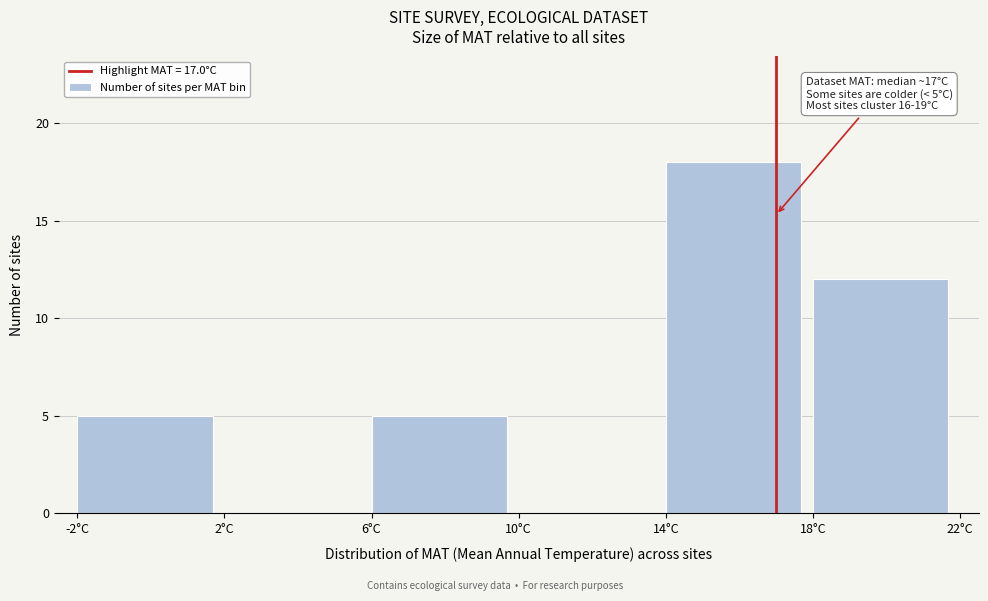

Over which range of the x-axis is the bar tallest?

14 to 18